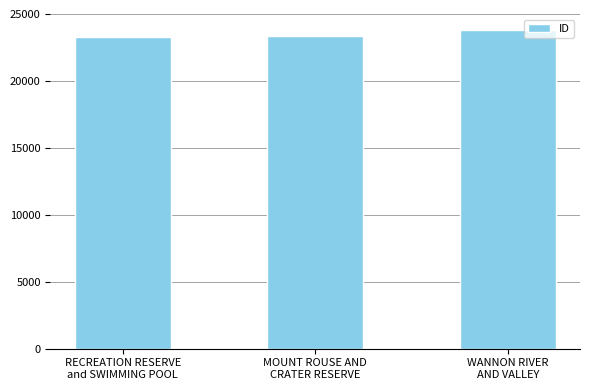

What is the greatest value displayed?

23795